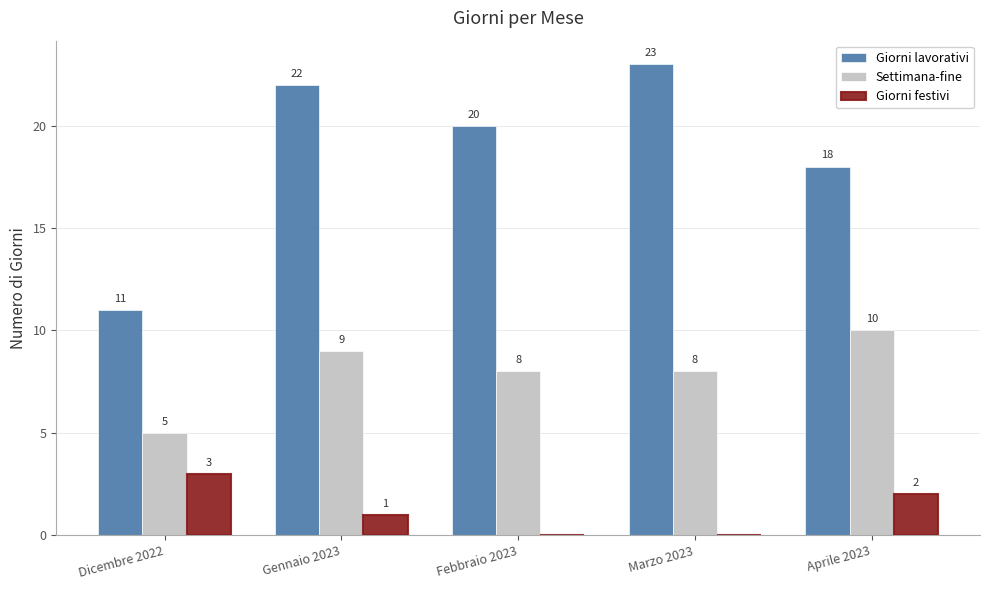

What is the sum of the Settimana-fine values at Dicembre 2022 and Marzo 2023?

13